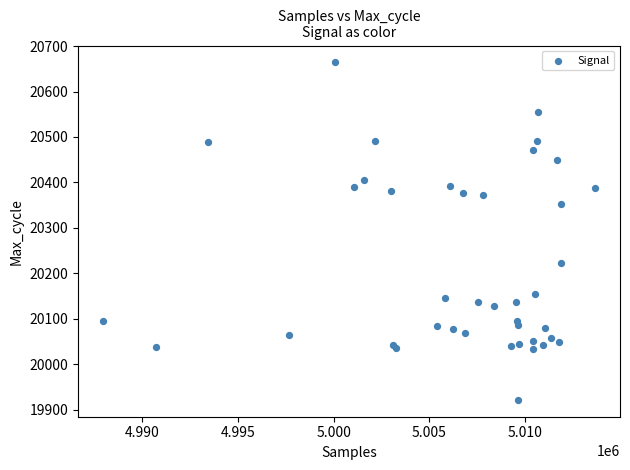

What Y value in the scatter plot is closest to 20293?

20353